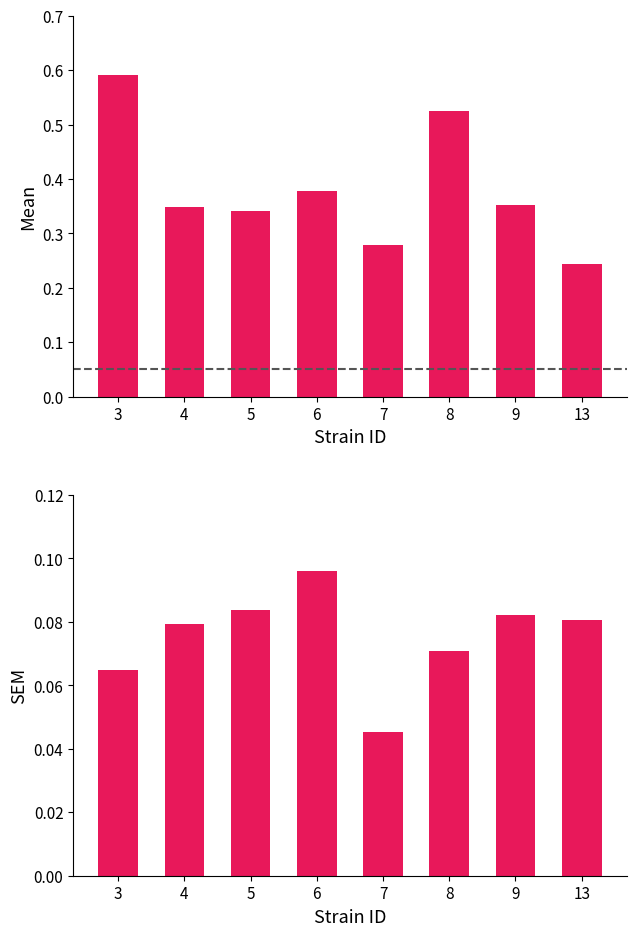

Which series has the largest total across all categories?

mean